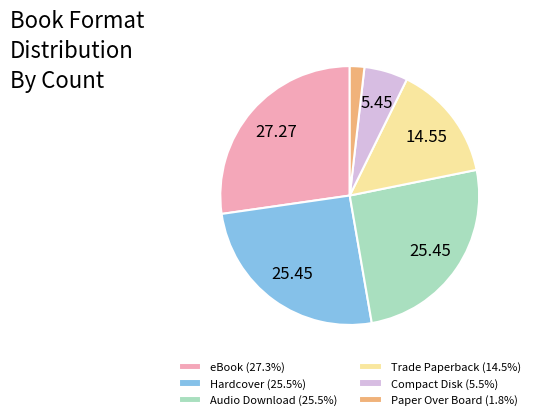

Do Paper Over Board (1.8%) and eBook (27.3%) together represent more than half of the pie?

No